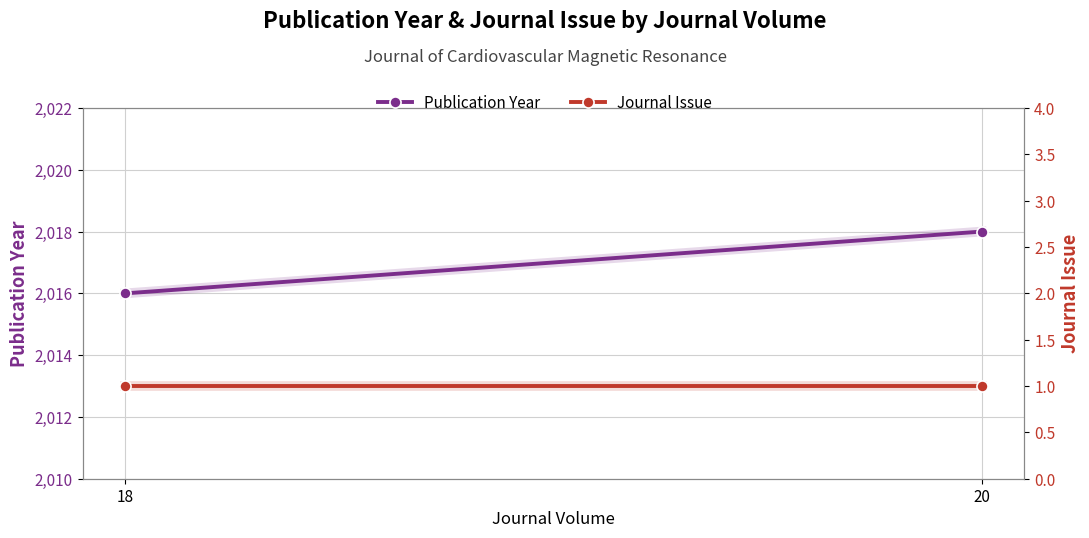

Reading left to right, transcribe all the data shown in this chart.

Publication Year: 18=2016	20=2018
Journal Issue: 18=1	20=1